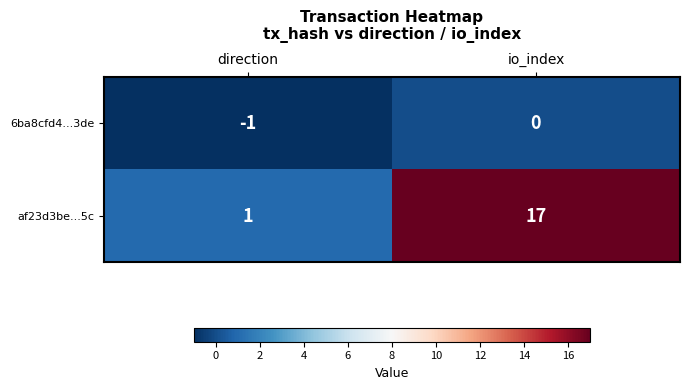

True or false: af23d3be...5c has a value of 17 at io_index.

True